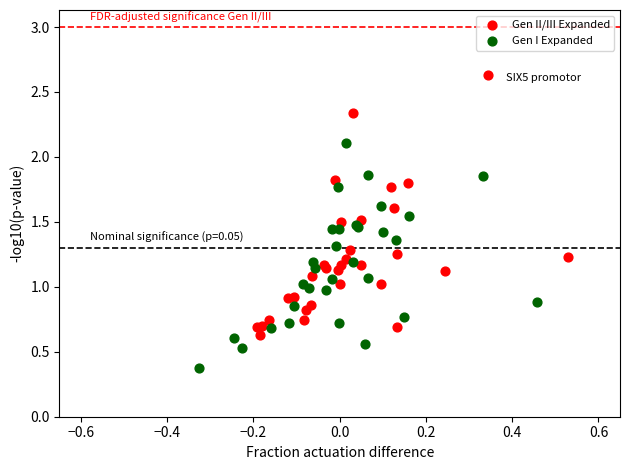

Which series contains the highest Y value?

Gen II/III Expanded